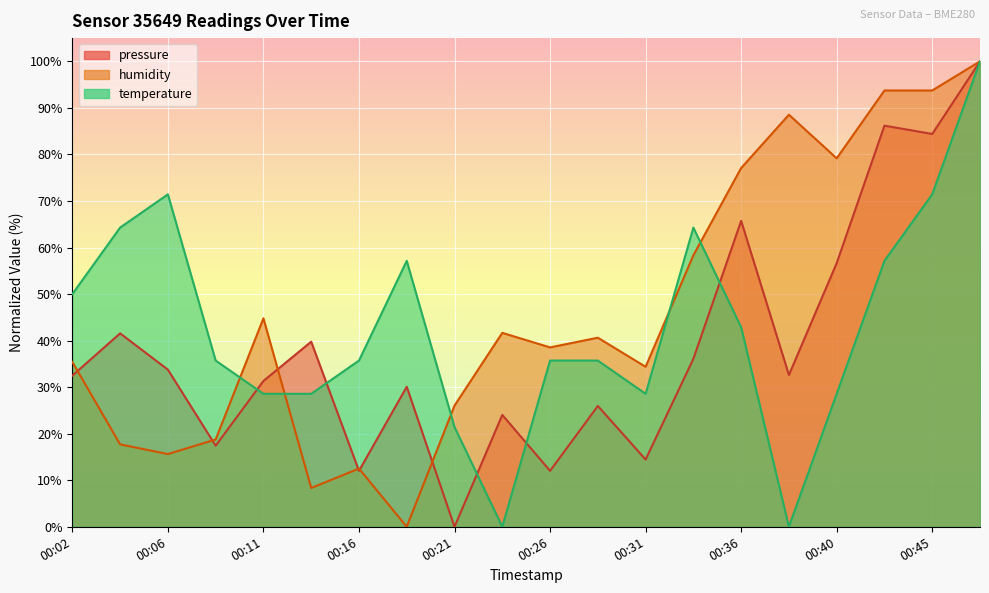

Which series has the largest total across all categories?

humidity